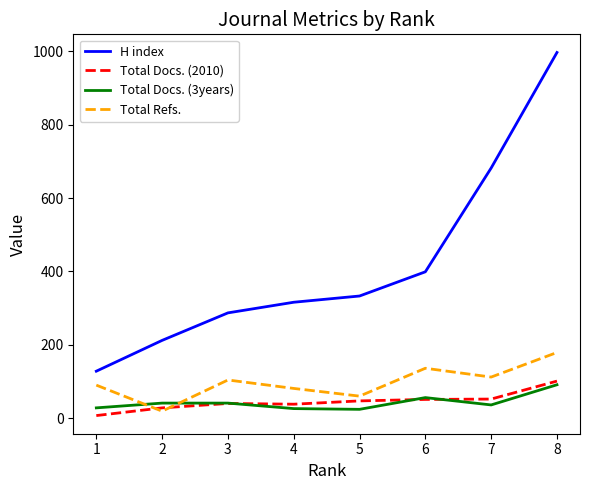

What is the greatest value displayed?

997